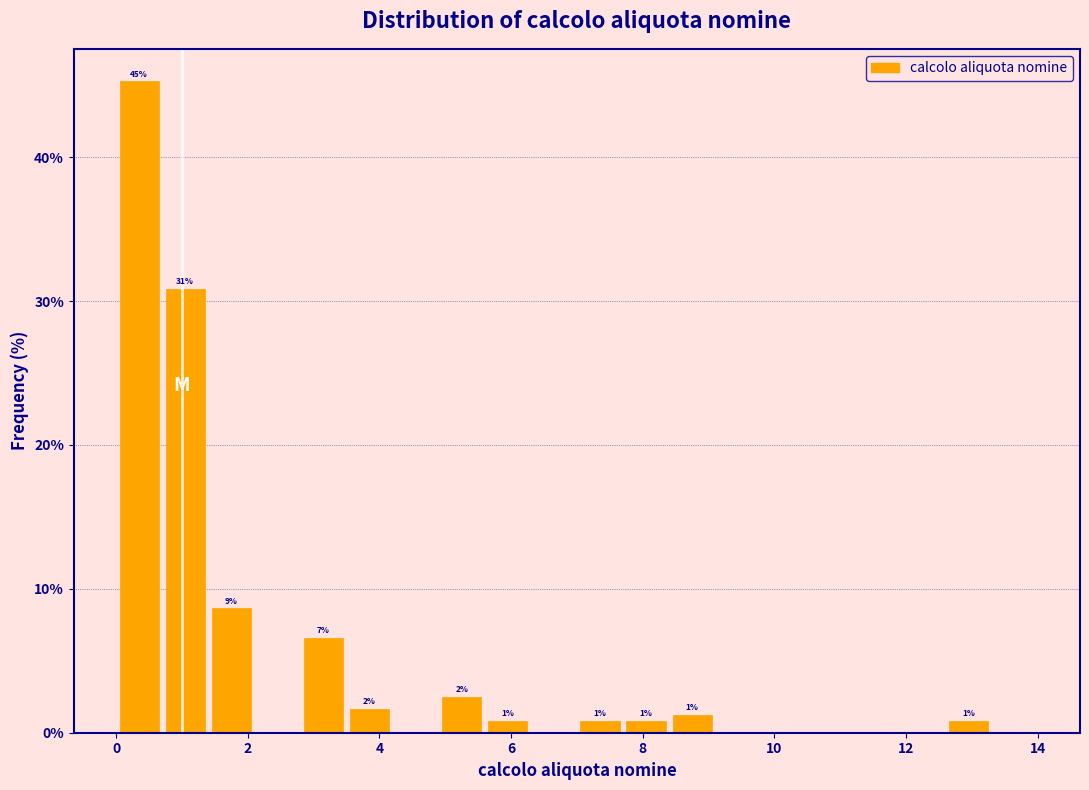

Read against the x-axis, roughly where is the centre of the tallest bar?

0.4